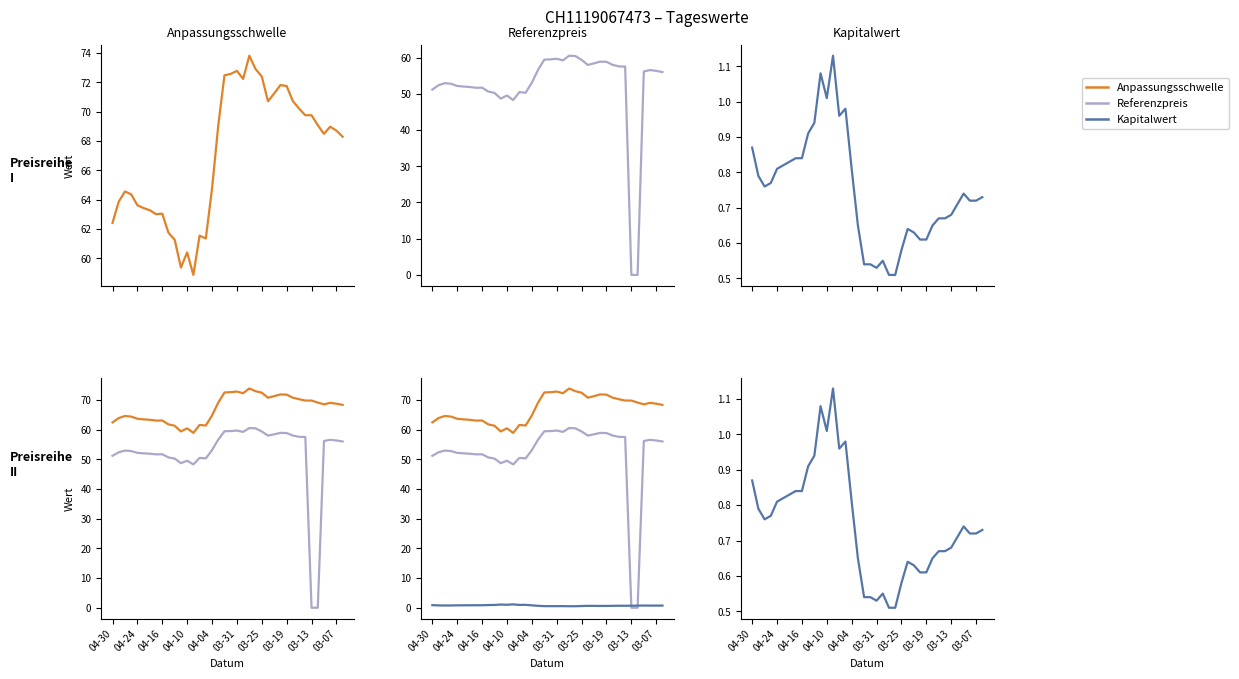

True or false: Anpassungsschwelle and Kapitalwert intersect in this chart.

False